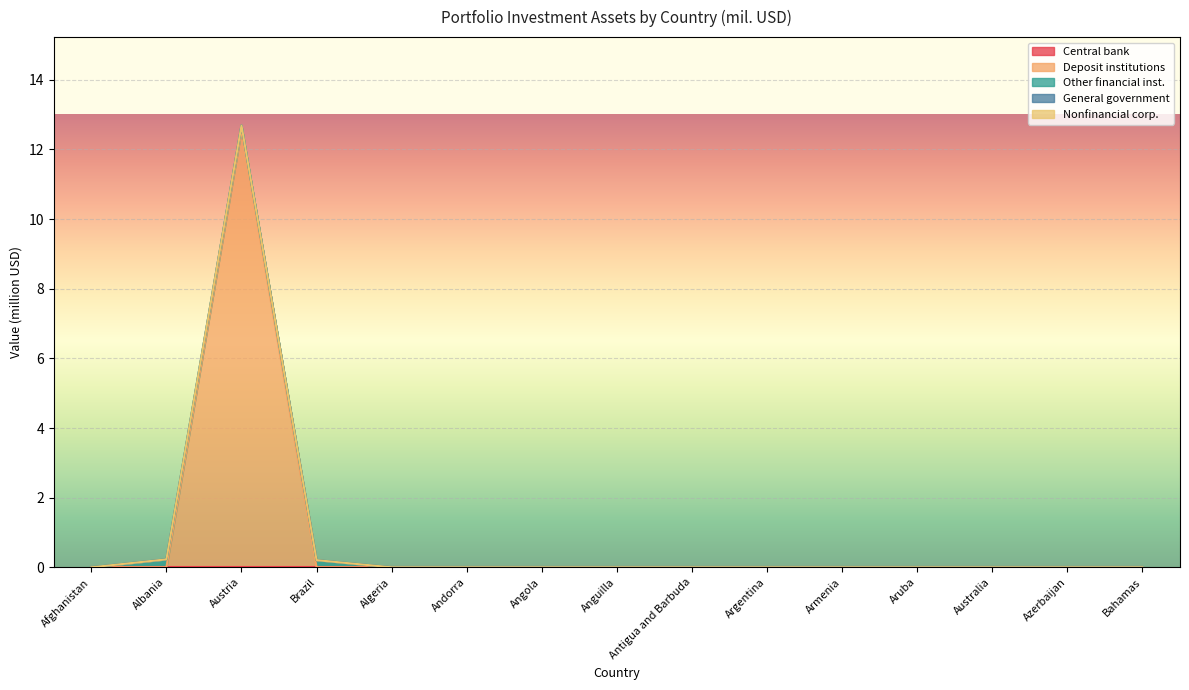

What is the difference between the maximum and minimum values in the Other financial inst. series?

0.2